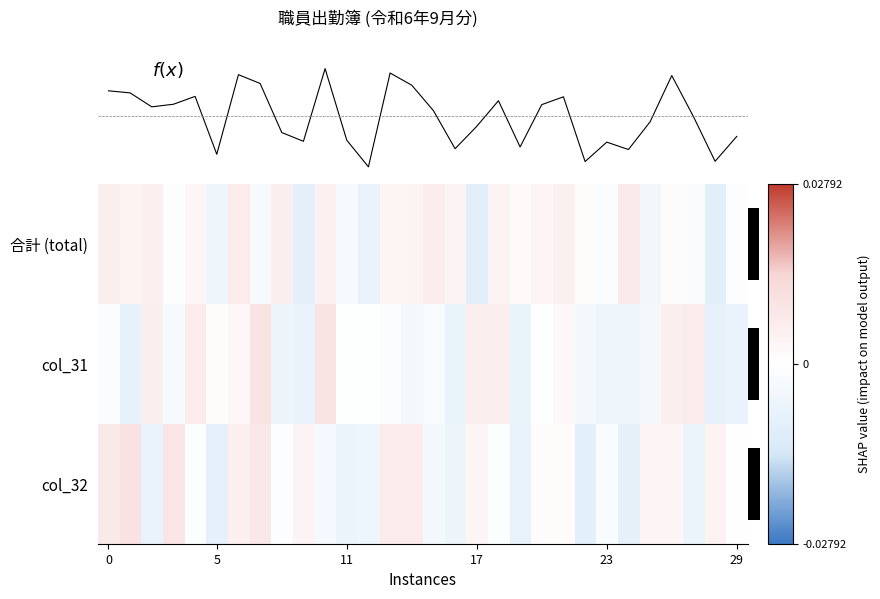

How many positive values does the col_31 series have?

11